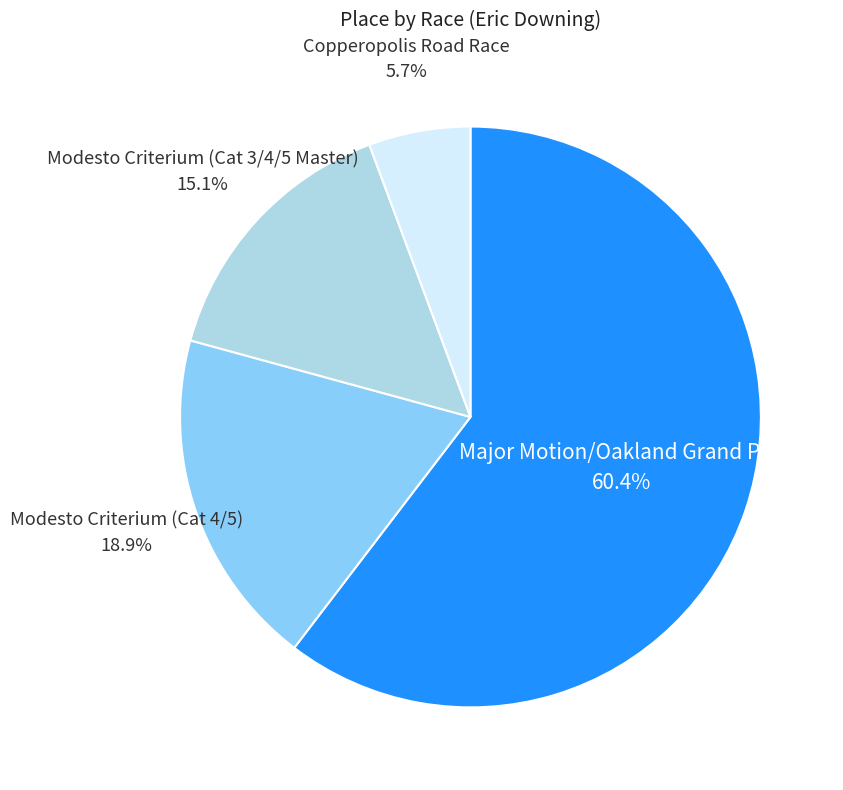

How many segments does this pie chart have?

4